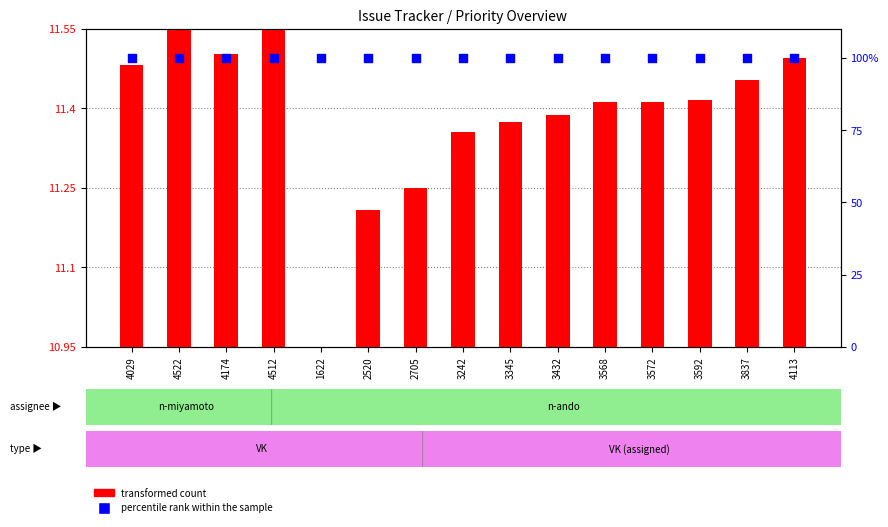

Is the value of transformed count at 3242 greater than the value of percentile rank within the sample at 4174?

No